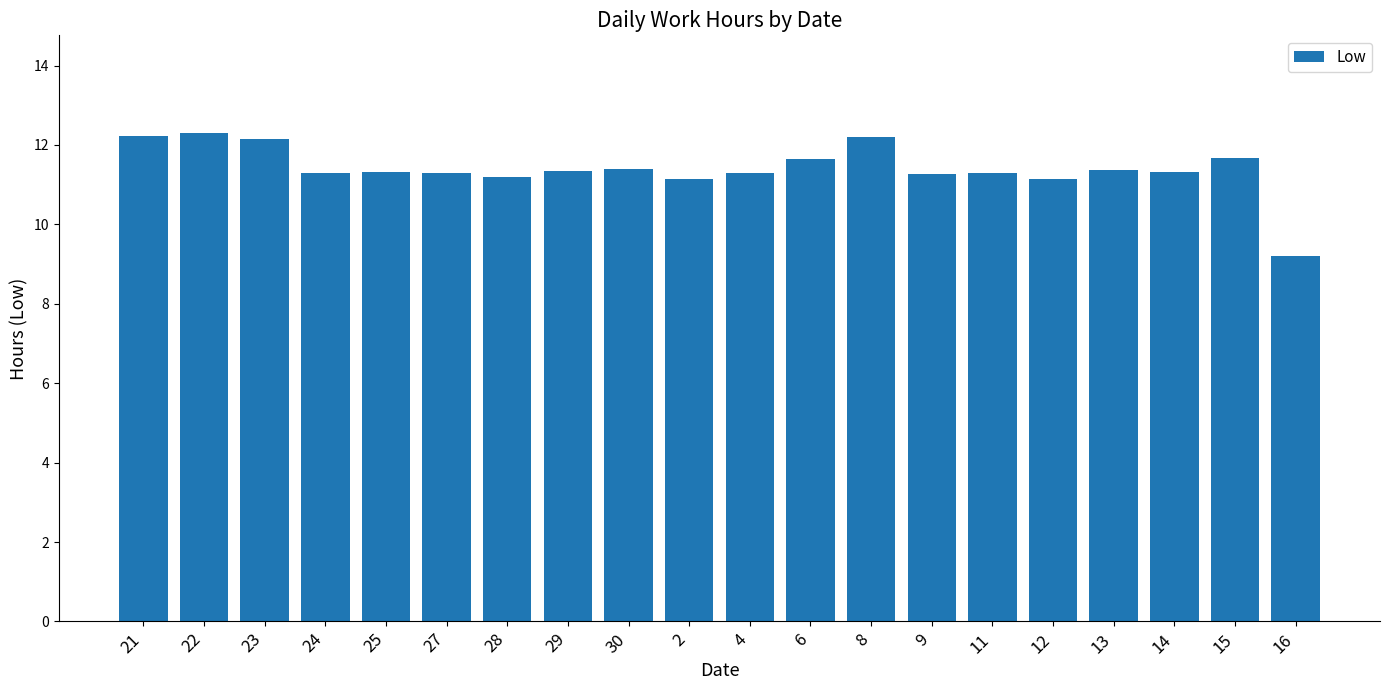

True or false: the data shows 4.7 at 29.

False